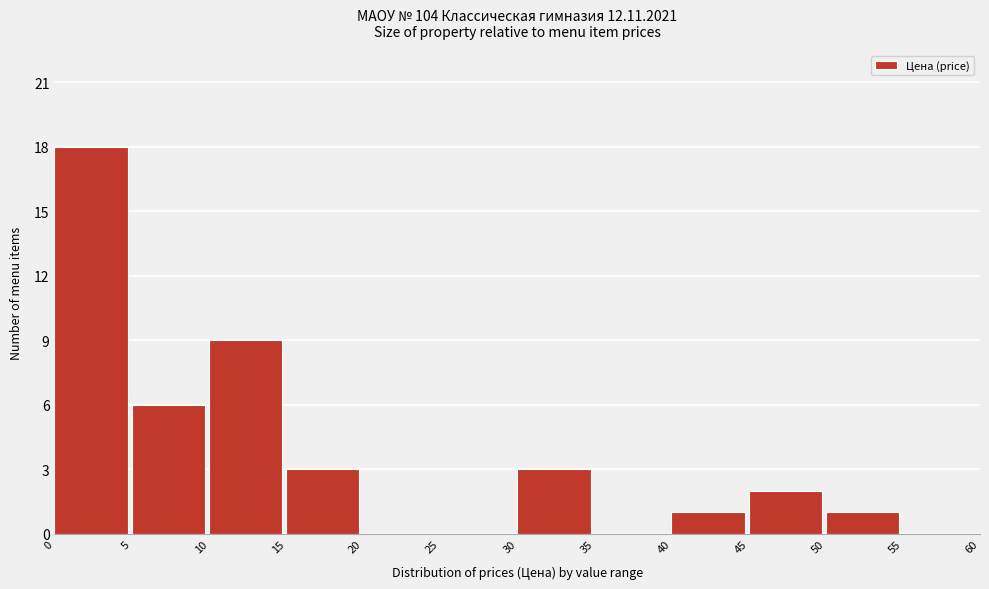

Over which range of the x-axis is the bar tallest?

0 to 5